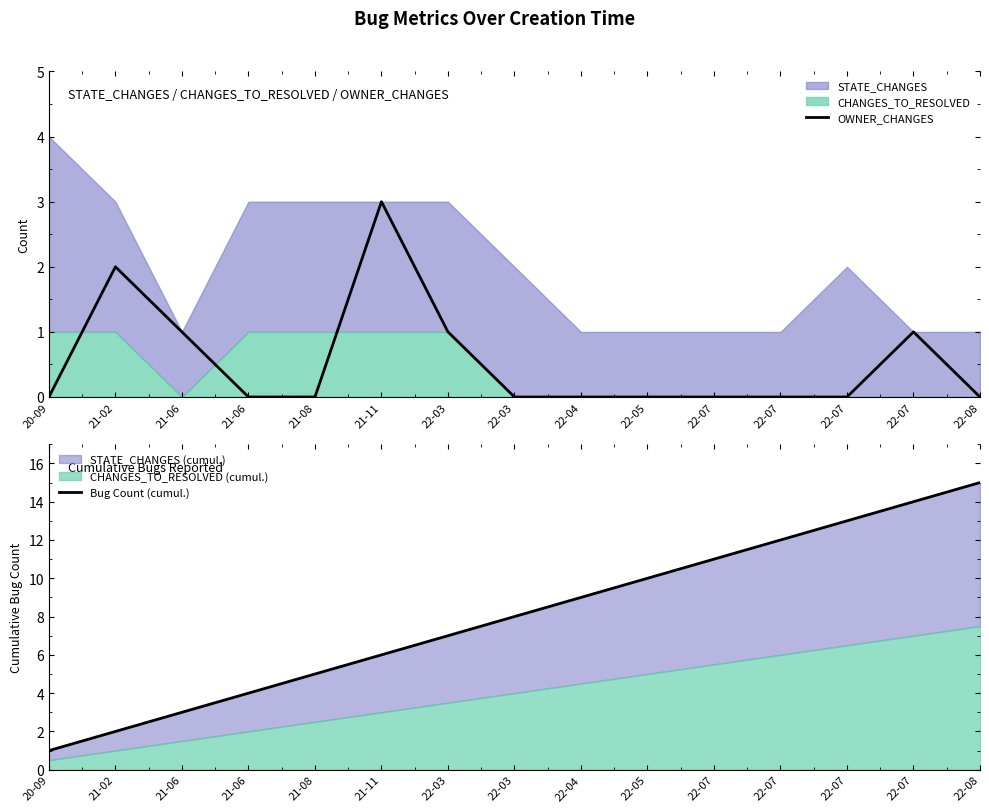

Which label corresponds to the smallest value in the chart?

20-09